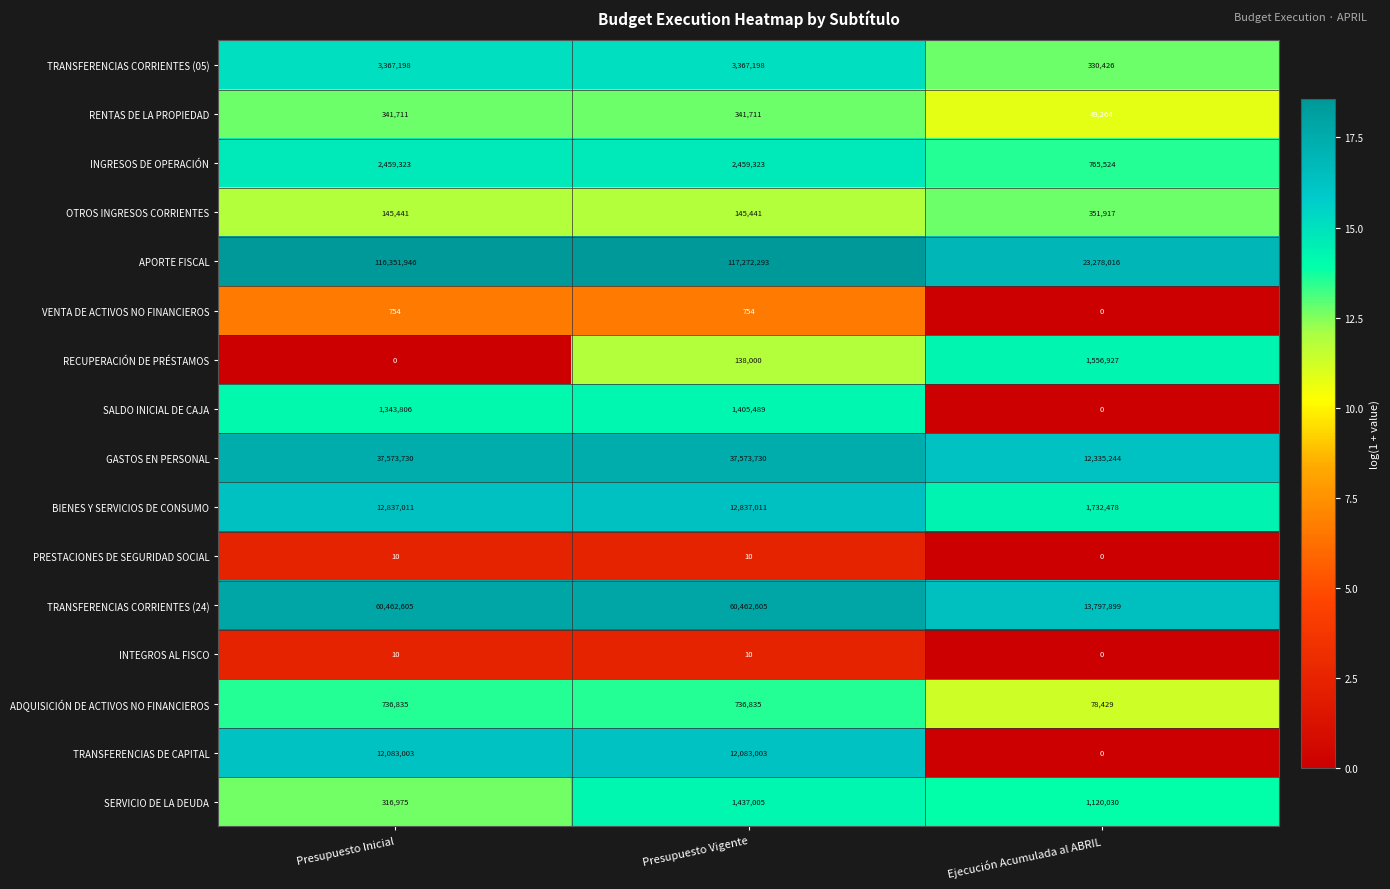

What is the sum of the PRESTACIONES DE SEGURIDAD SOCIAL values at Presupuesto Vigente and Ejecución Acumulada al ABRIL?

10